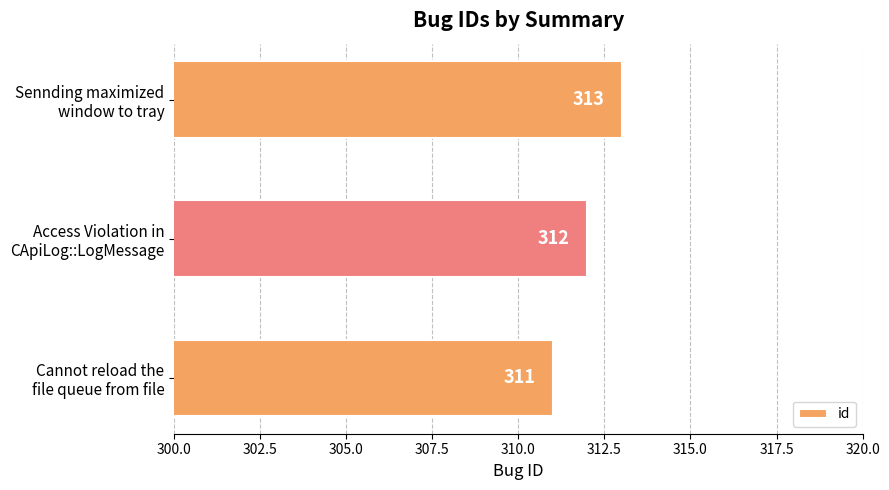

Does the chart contain stacked bars?

No